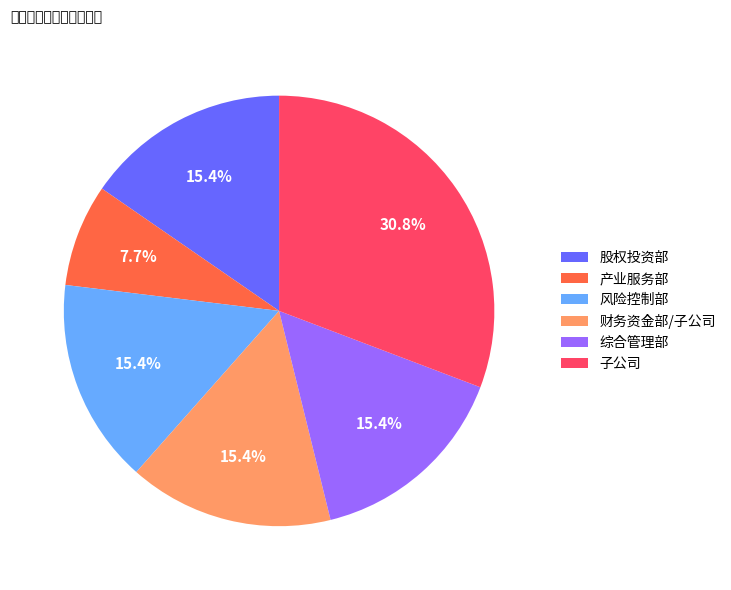

Between 产业服务部 and 风险控制部, which is larger?

风险控制部